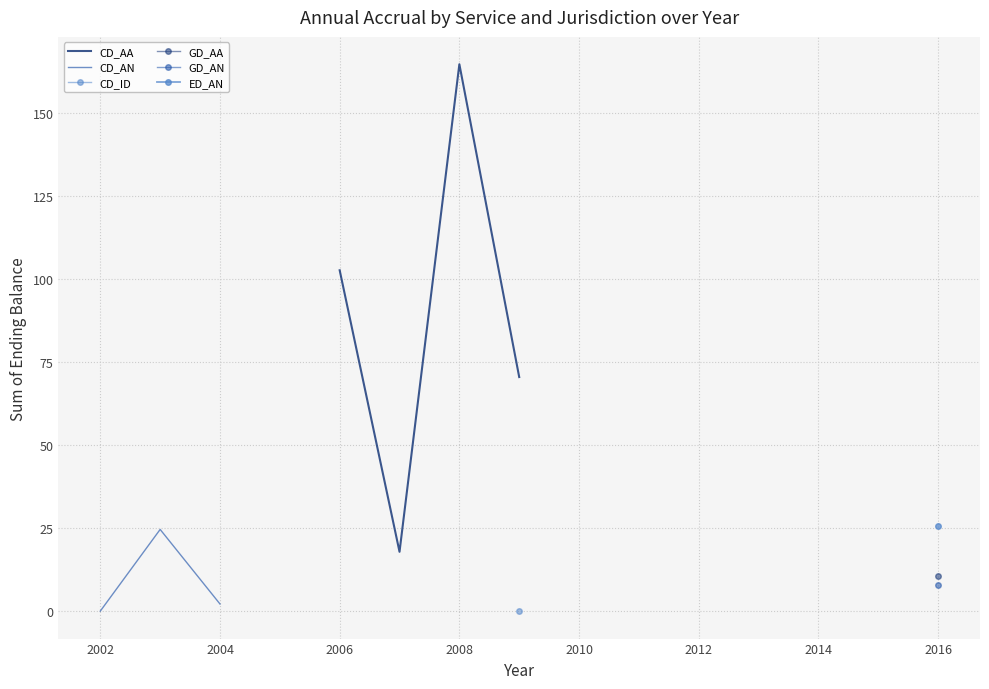

Where is the first local maximum for CD_AN?

2003